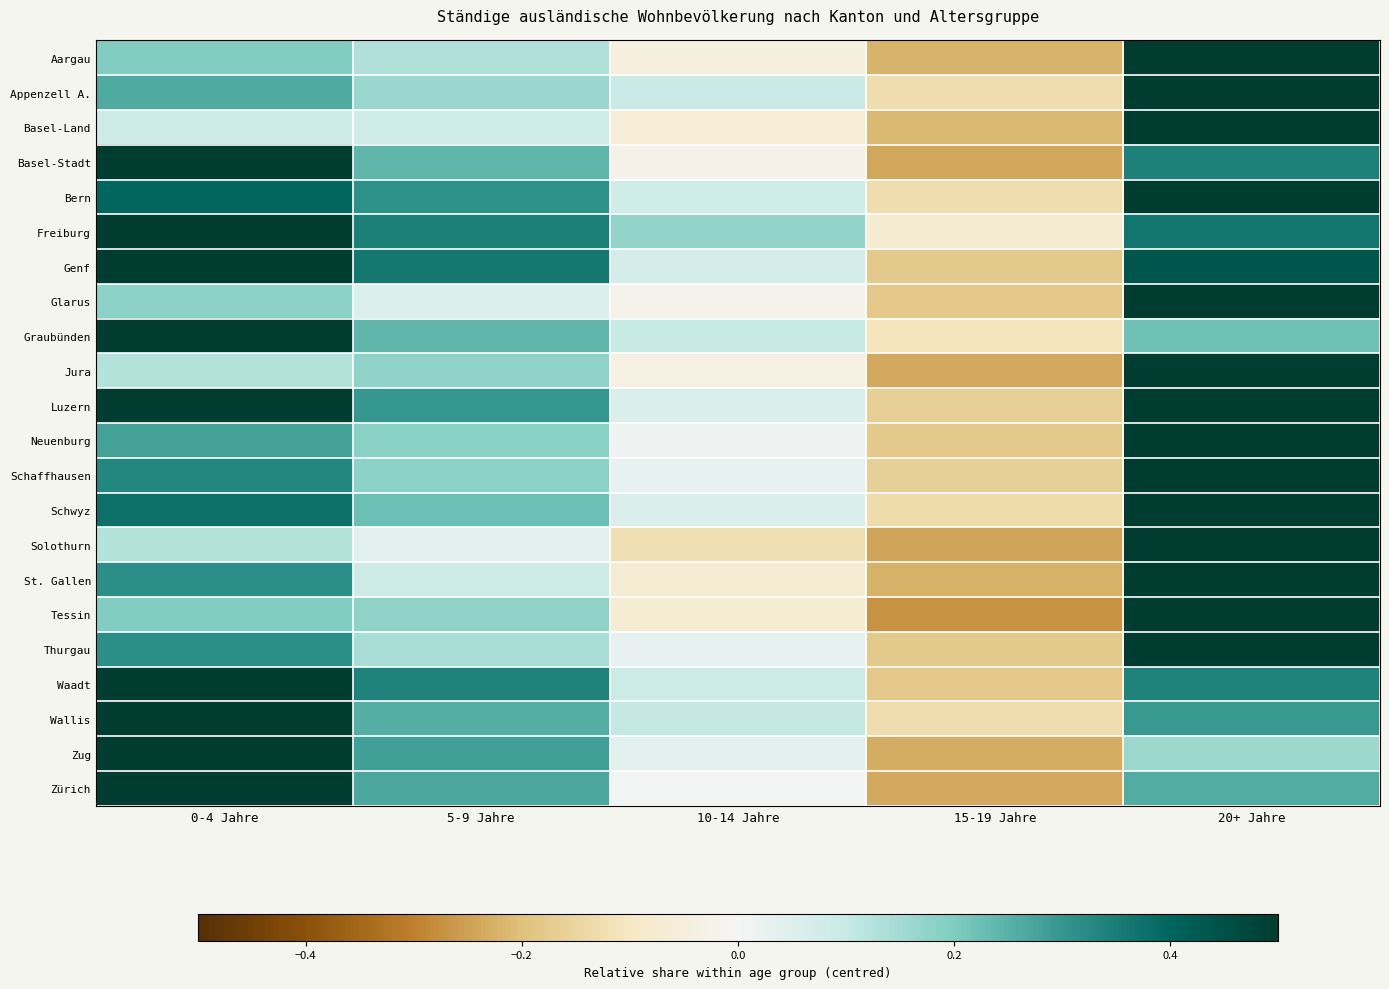

Between 5-9 Jahre and 20+ Jahre, which is larger?

20+ Jahre